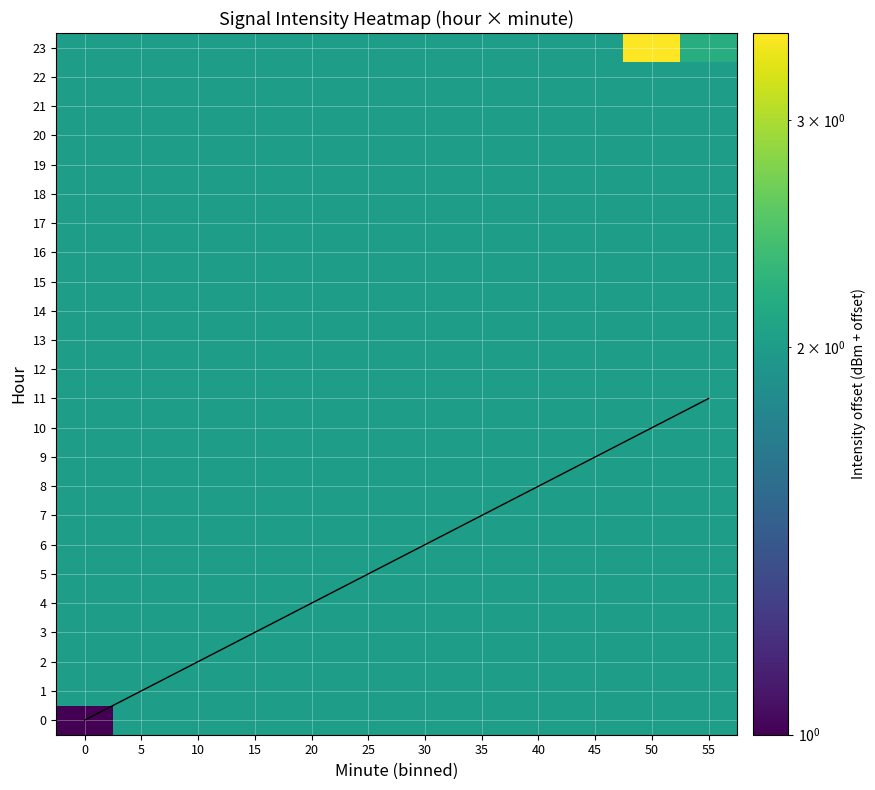

What is the total value across all series at 20?

48.3